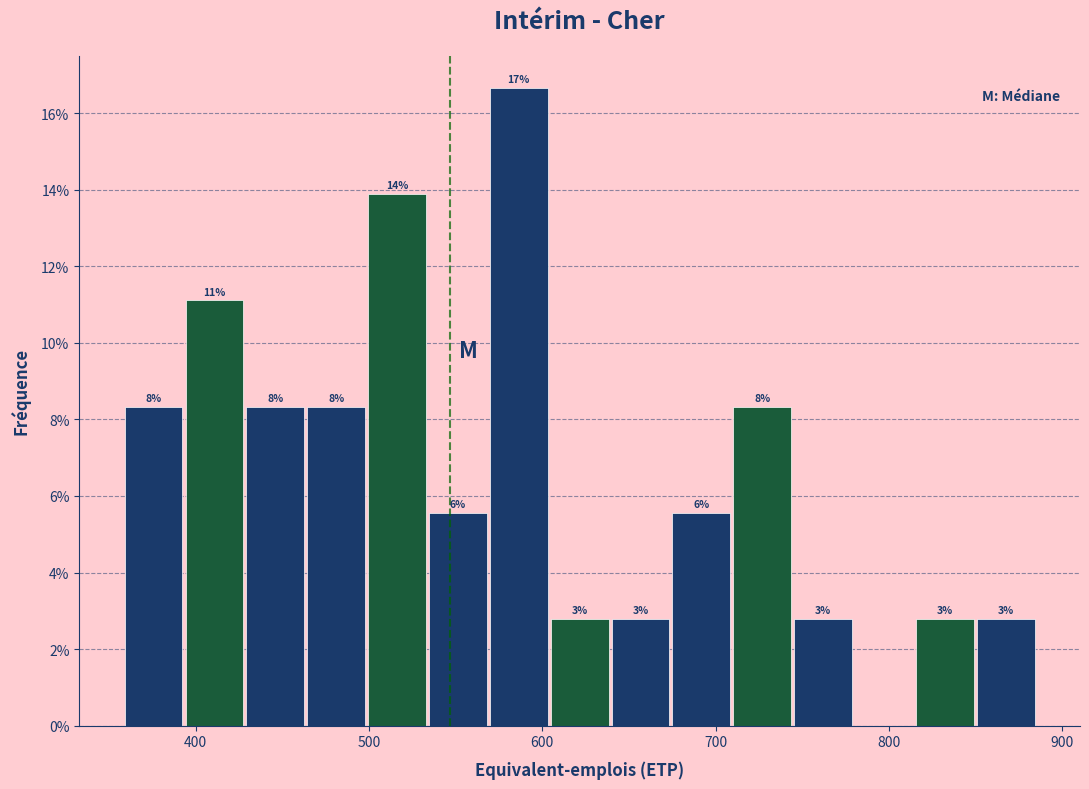

Read against the x-axis, roughly where is the centre of the tallest bar?

590